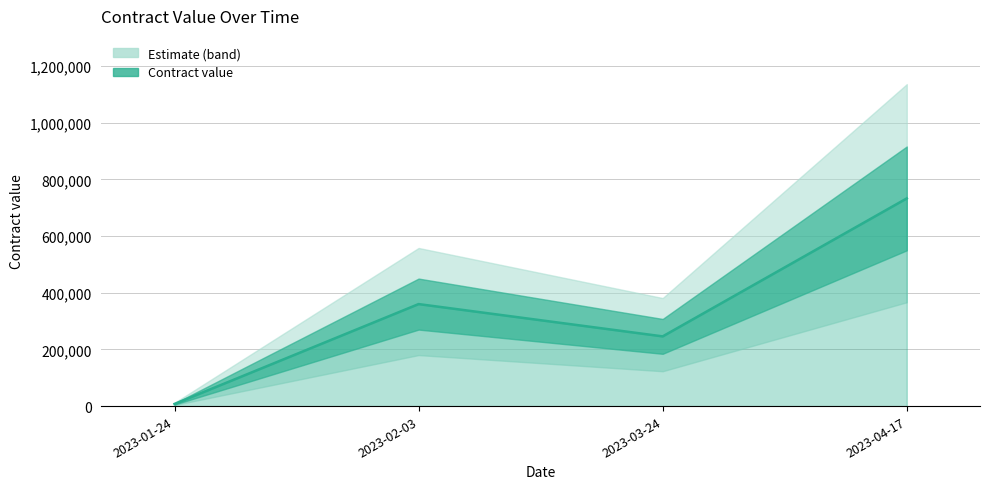

Where is the data nearest to the value 370229?

2023-02-03